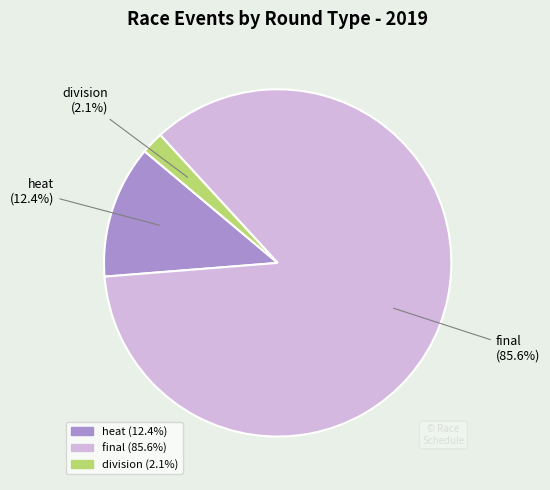

What percentage do heat and final together represent?

97.9%